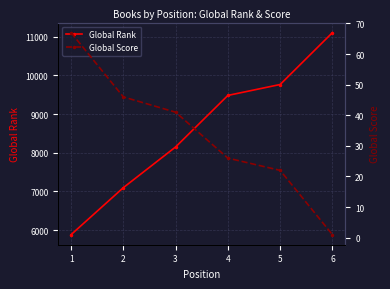

What value does the Global Rank series have at 1, to the nearest 100?

5900